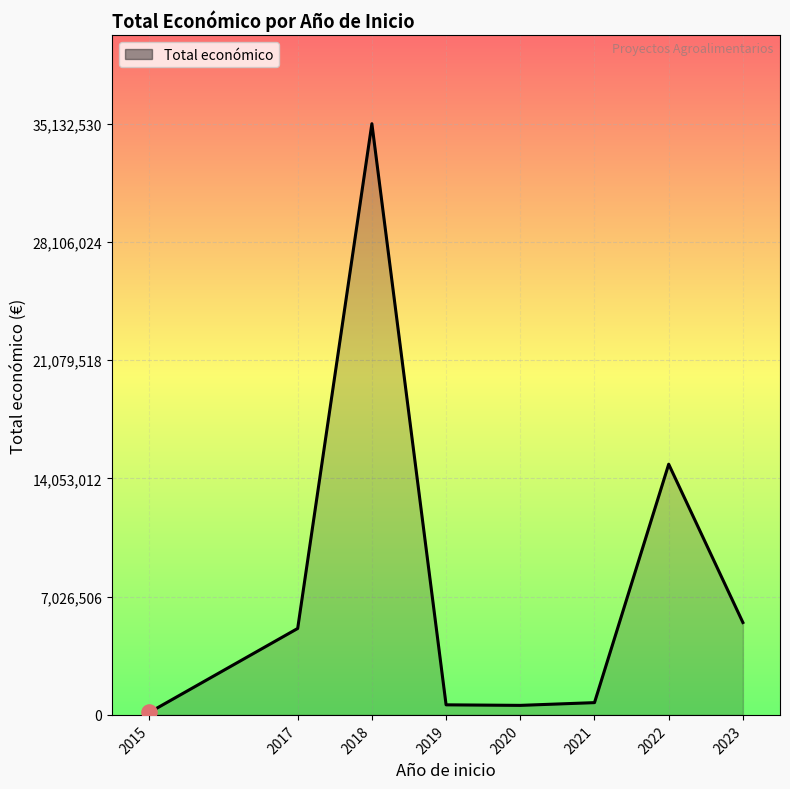

True or false: there are more than 0 points higher than both neighbors.

True